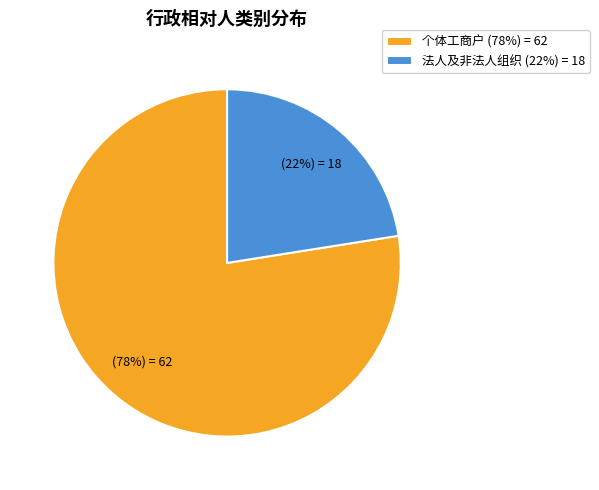

What is the majority slice?

个体工商户